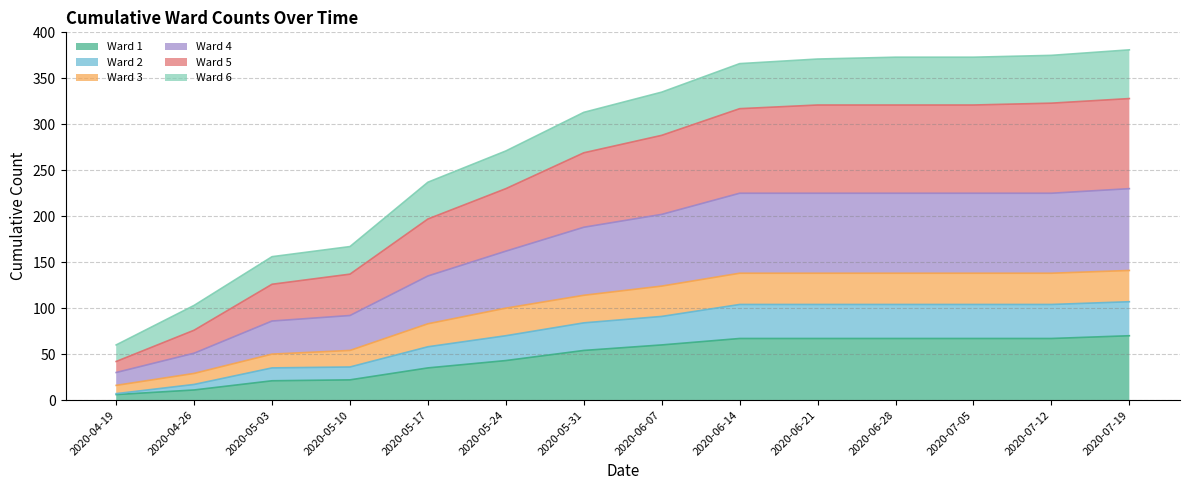

Does the chart have visible grid lines?

Yes